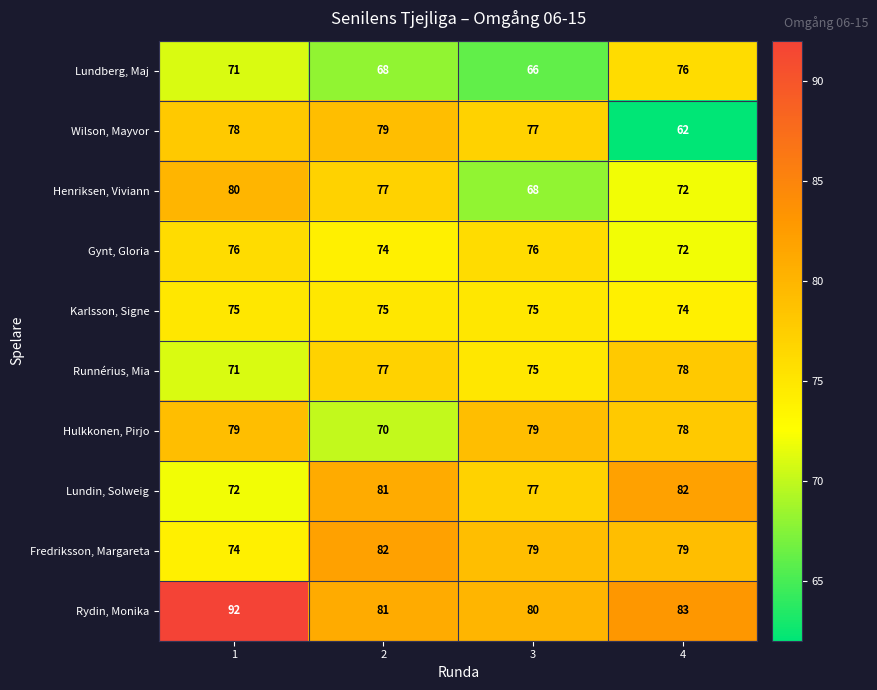

Which series has the largest total across all categories?

Rydin, Monika